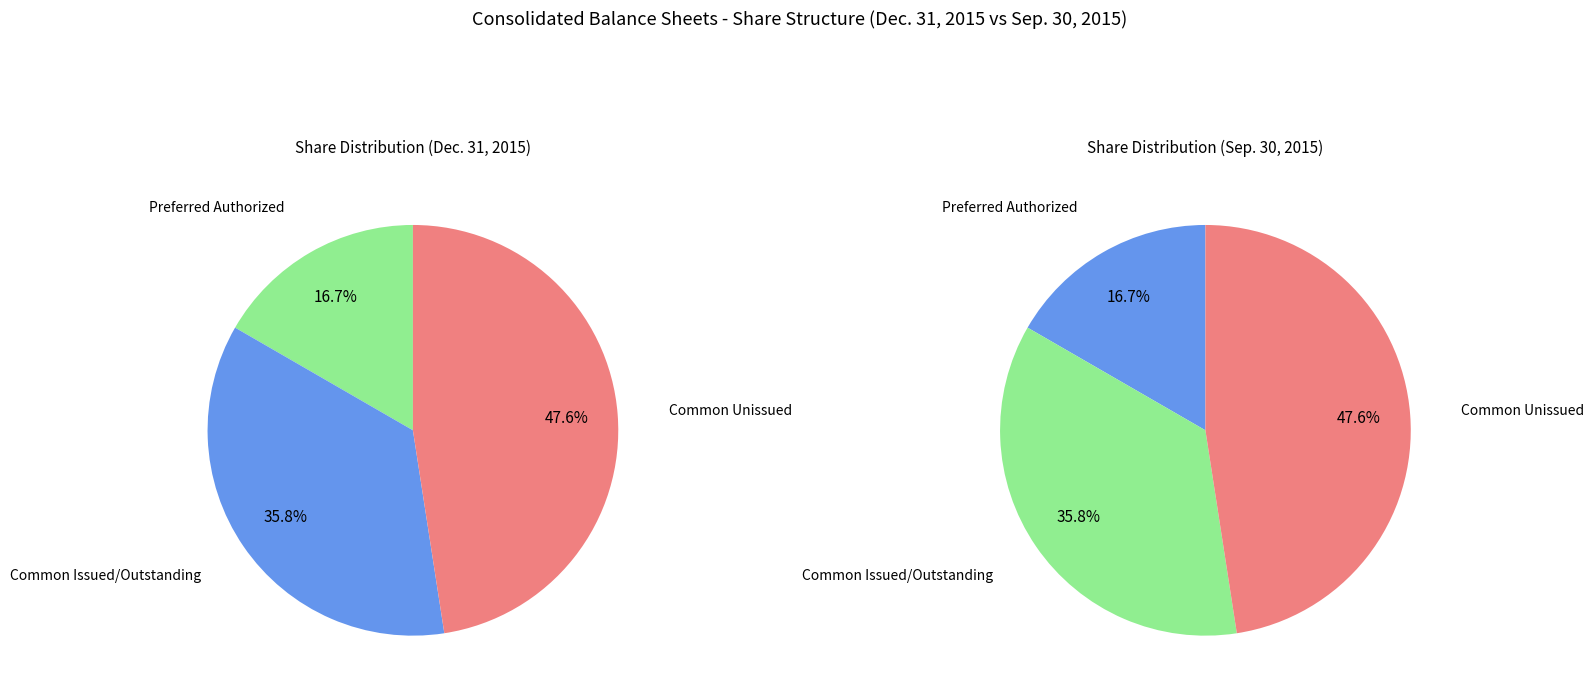

Does Preferred shares authorized represent more than half of the total?

No